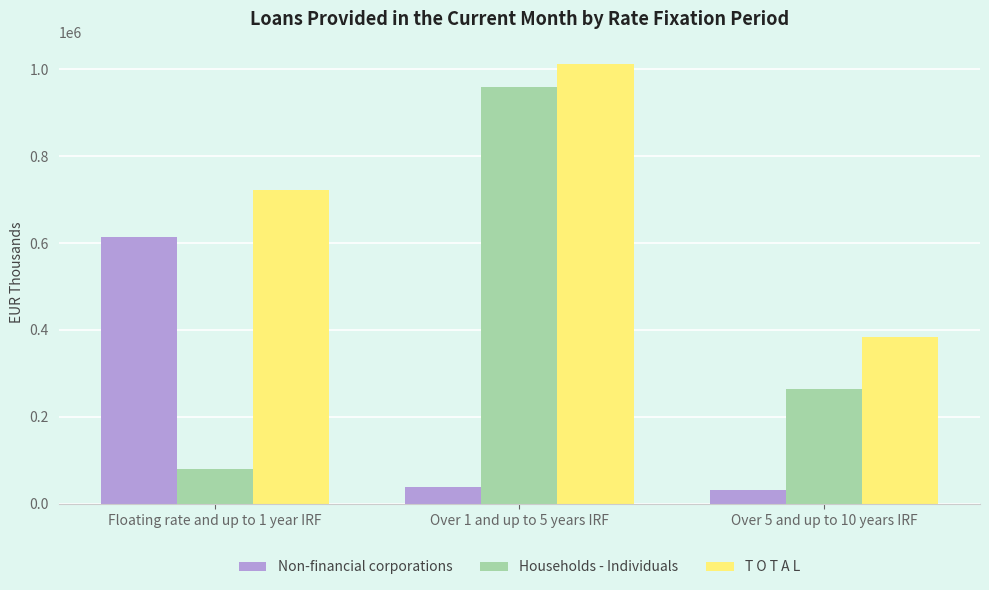

How many Households - Individuals values are between 79087 and 959699?

3